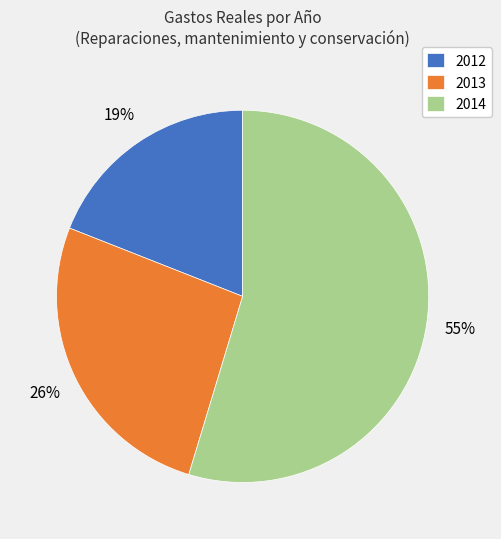

Is there any slice that represents more than half of the pie?

Yes